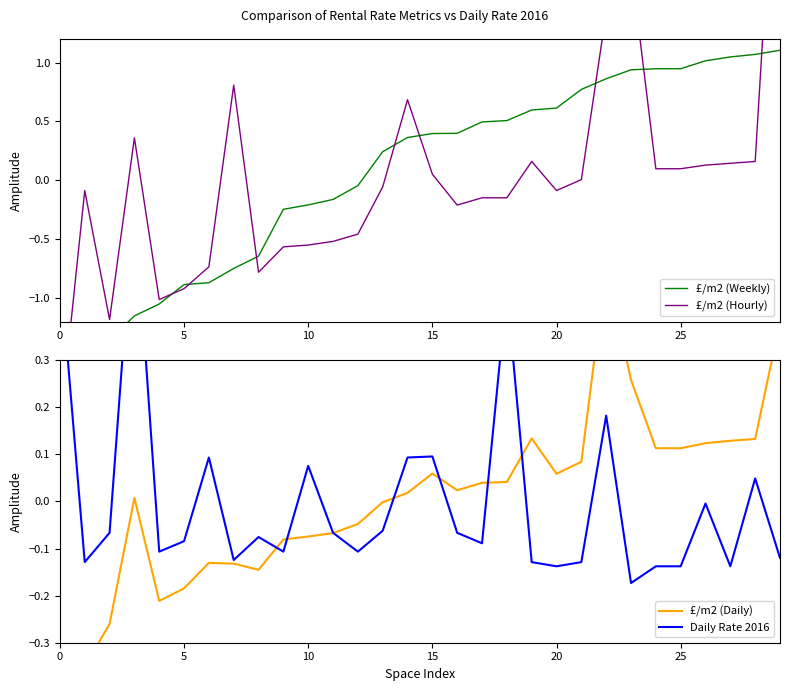

Is it true that Daily Rate 2016 equals 0.0 at 10?

False